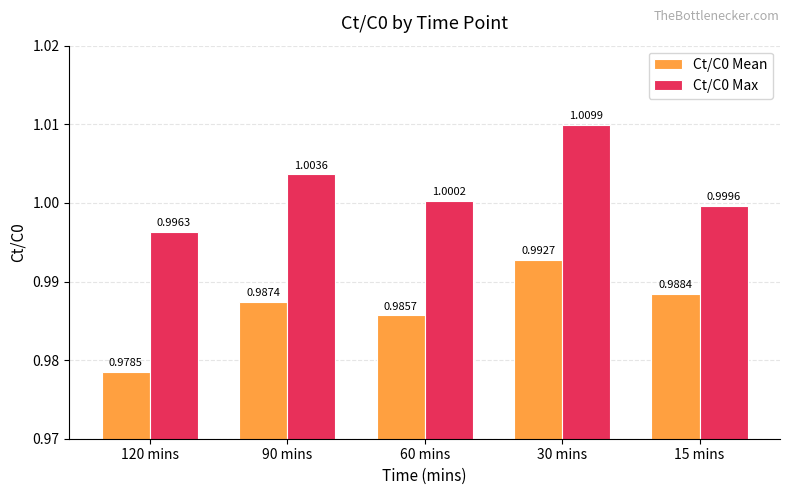

The value of Ct/C0 Mean at 60 mins is 1.0. True or false?

True